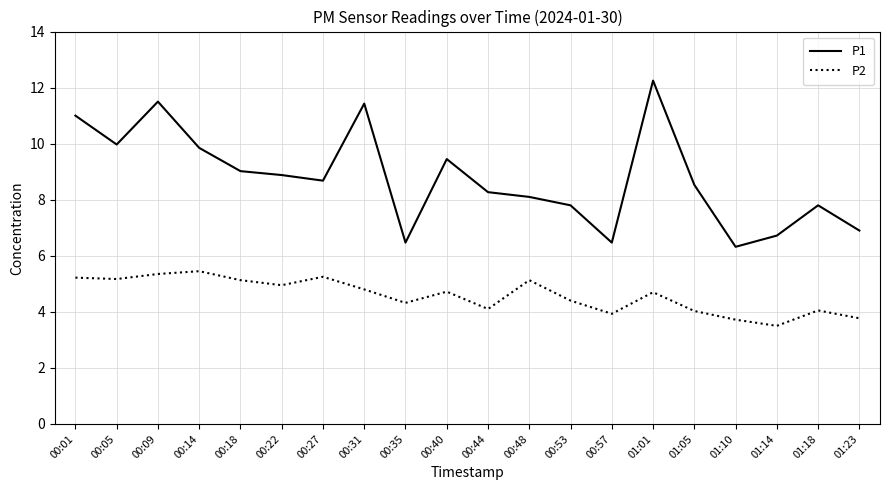

Is the value of P2 at 01:23 greater than the value of P1 at 01:01?

No